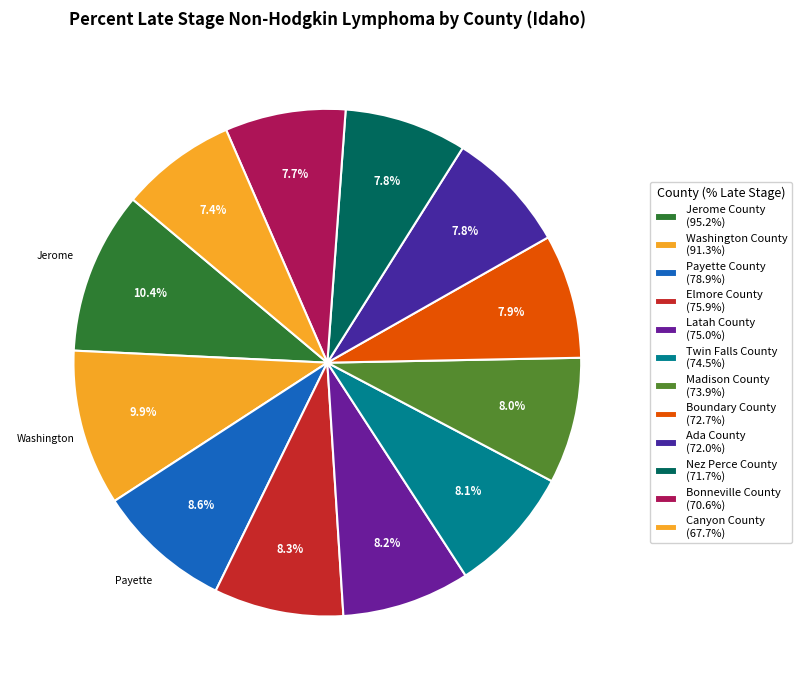

What is the change in value from Payette County to Latah County?

-3.9